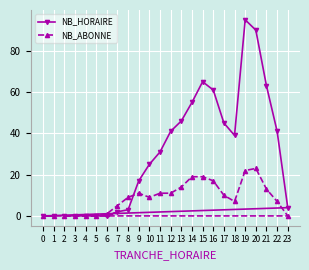

After their last crossing, which series has the higher values: NB_HORAIRE or NB_ABONNE?

NB_HORAIRE